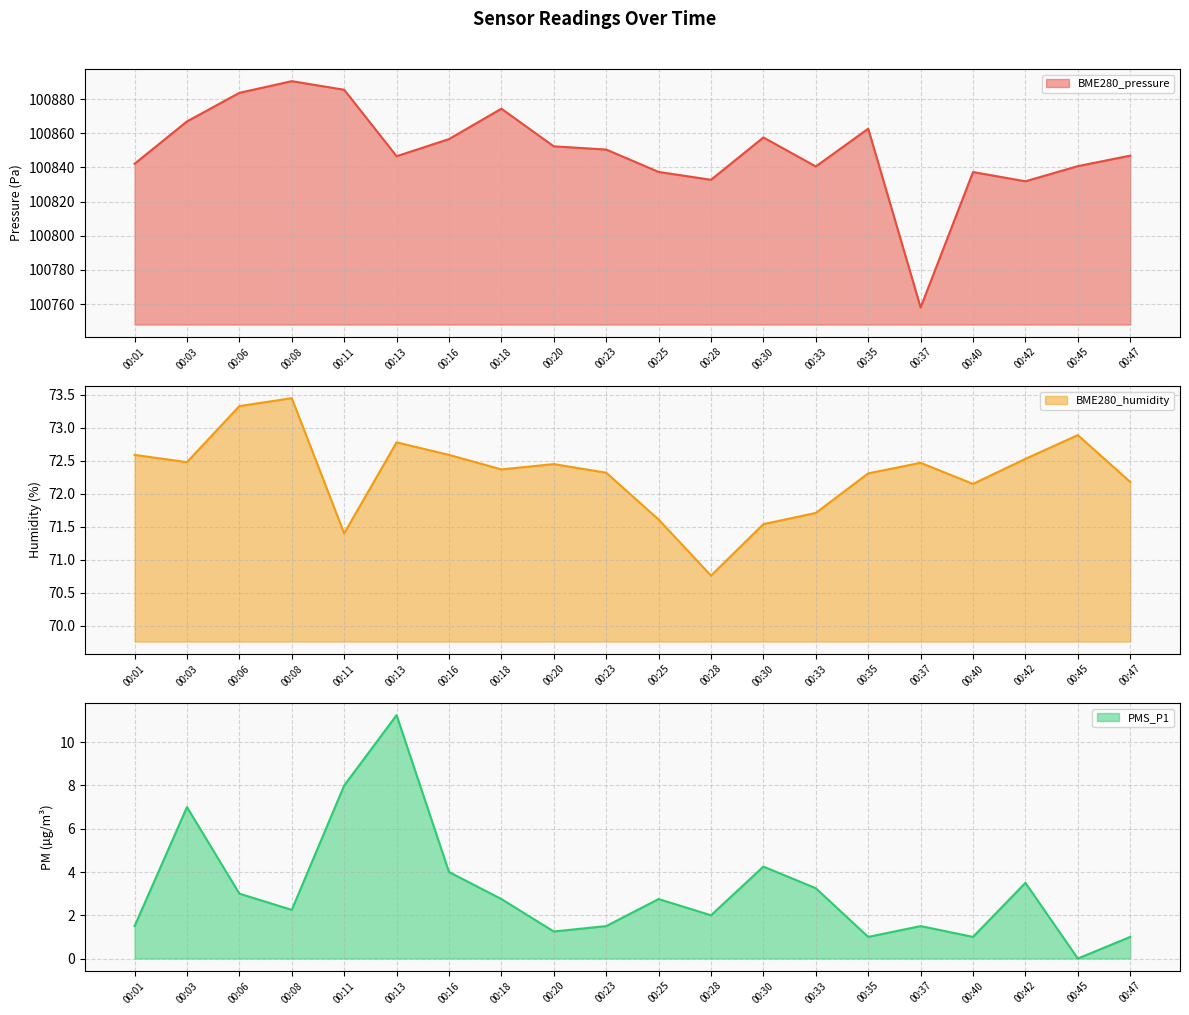

What is the difference between the highest and lowest values at 00:28?

100830.8